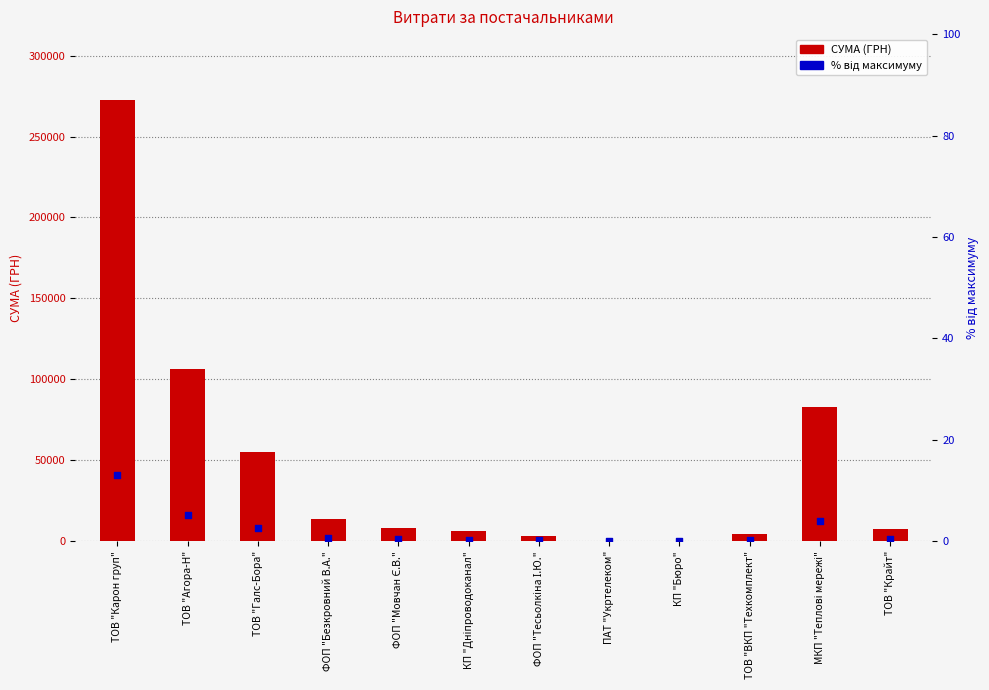

What are all the series names shown in the legend?

СУМА (ГРН), відсоток від максимуму